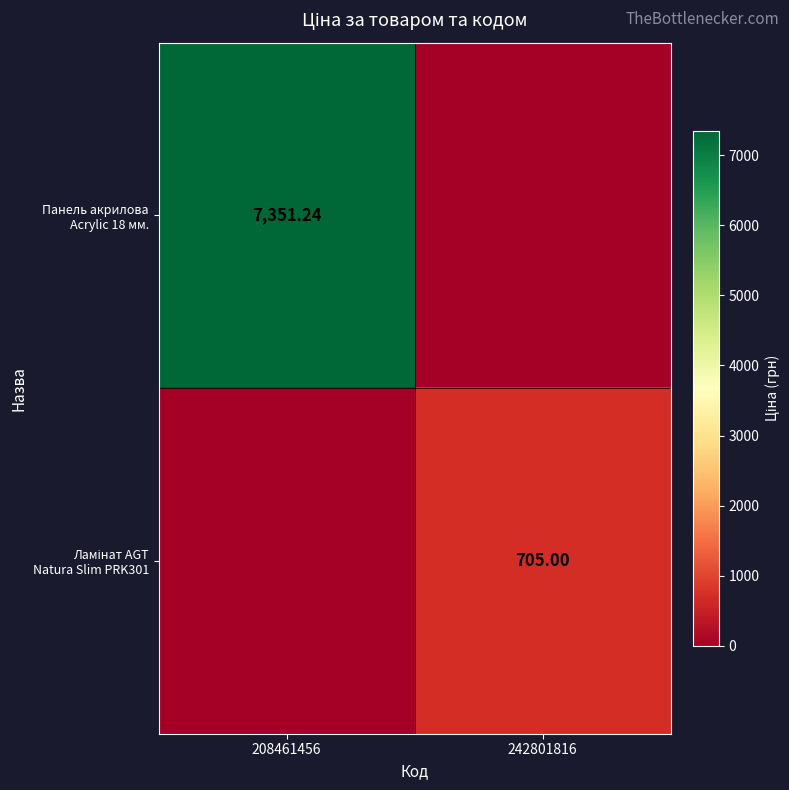

Rank the series by their maximum value, from highest to lowest.

Панель акрилова Acrylic 18 мм., Ламінат AGT Natura Slim PRK301